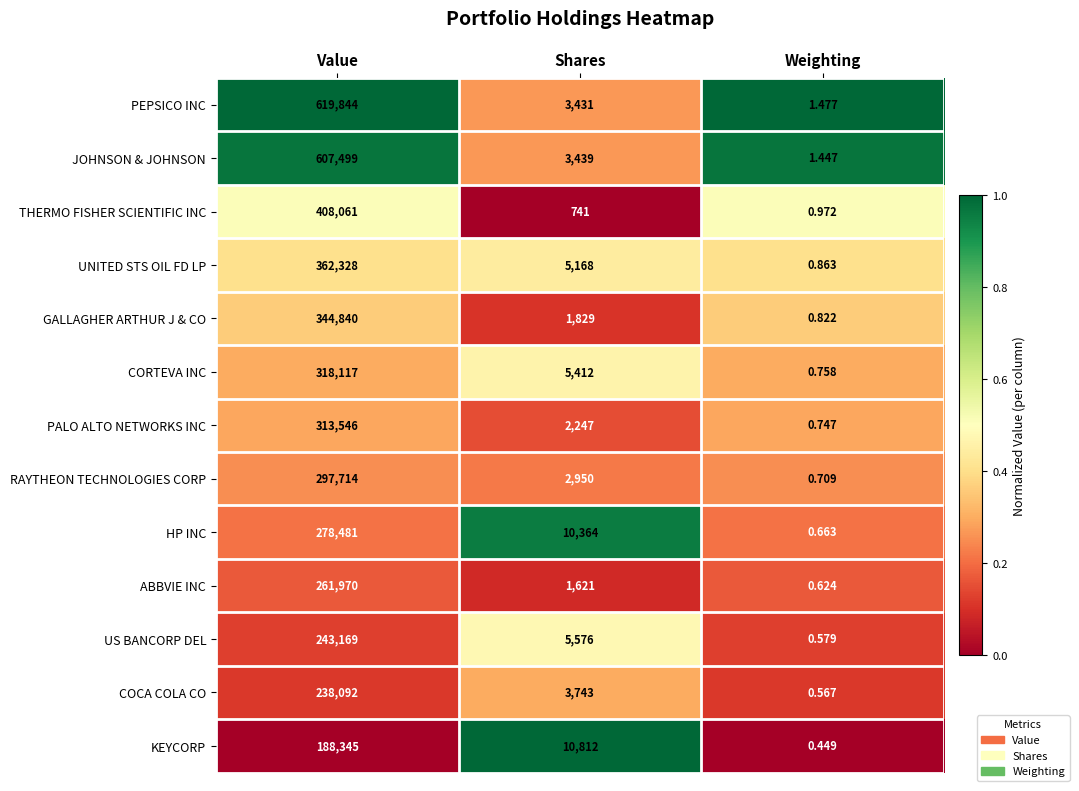

At which category does the chart reach its minimum across all series?

Weighting